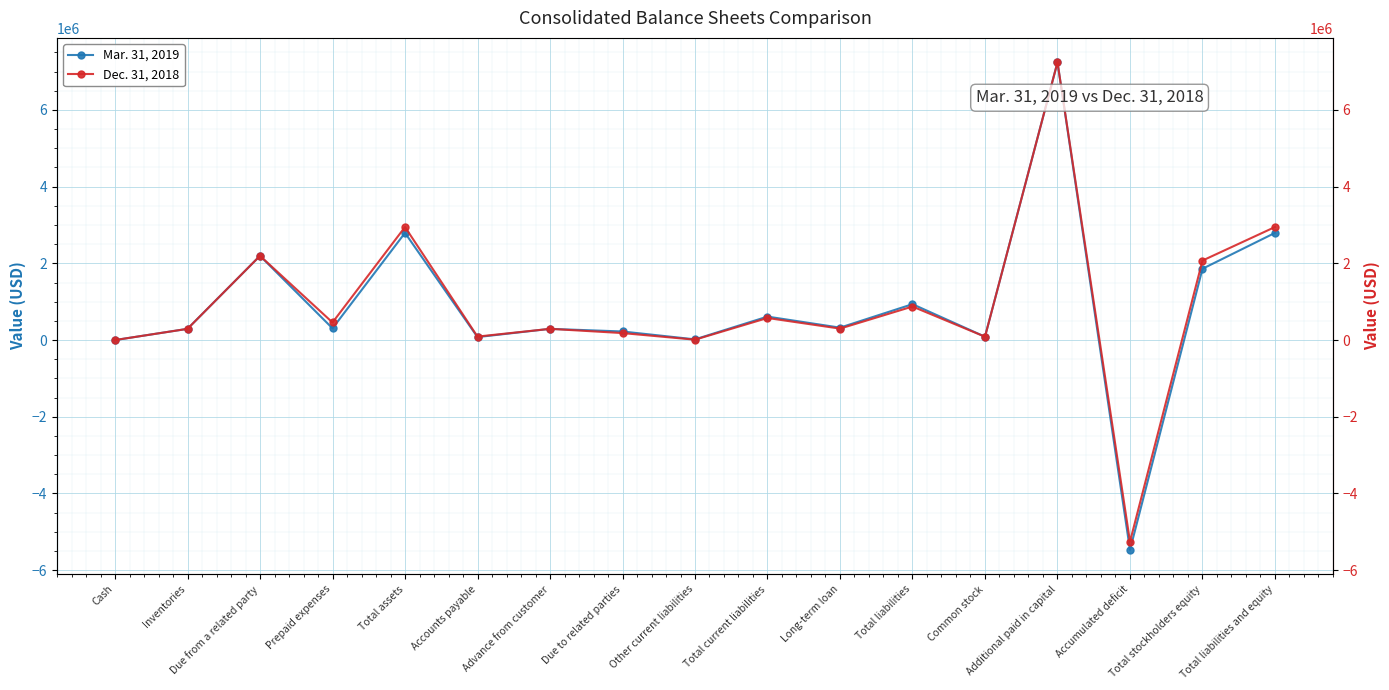

Reading right to left, extract all data points from this chart.

Mar. 31, 2019: Total liabilities and equity=2794796	Total stockholders equity=1859027	Accumulated deficit=-5471244	Additional paid in capital=7243001	Common stock=87270	Total liabilities=935769	Long-term loan=323920	Total current liabilities=611849	Other current liabilities=18338	Due to related parties=223500	Advance from customer=292500	Accounts payable=77511	Total assets=2794796	Prepaid expenses=305725	Due from a related party=2196500	Inventories=292500	Cash=71
Dec. 31, 2018: Total liabilities and equity=2947653	Total stockholders equity=2073174	Accumulated deficit=-5257097	Additional paid in capital=7243001	Common stock=87270	Total liabilities=874479	Long-term loan=298716	Total current liabilities=575763	Other current liabilities=10188	Due to related parties=182500	Advance from customer=292500	Accounts payable=90575	Total assets=2947653	Prepaid expenses=458537	Due from a related party=2196500	Inventories=292500	Cash=116